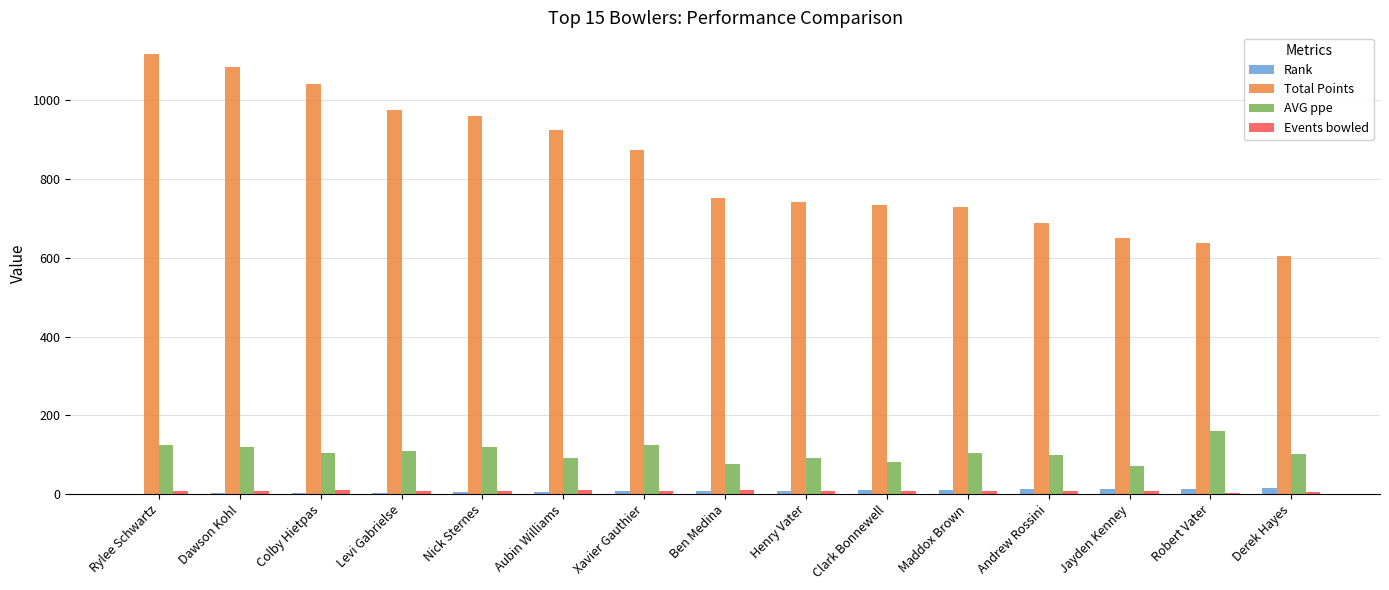

Is it true that Total Points equals 1041.8 at Colby Hietpas?

True